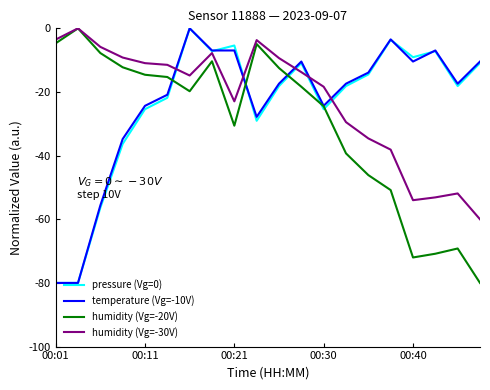

True or false: humidity (Vg=-30V) has more than 1 points higher than both neighbors.

True